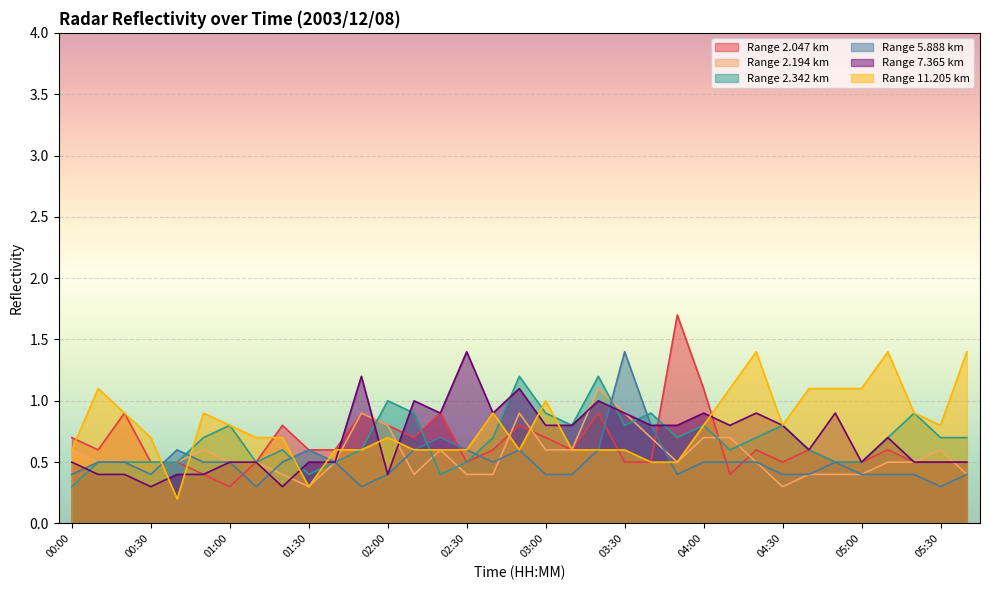

True or false: 2.047 has a value of 0.4 at 02:00.

False